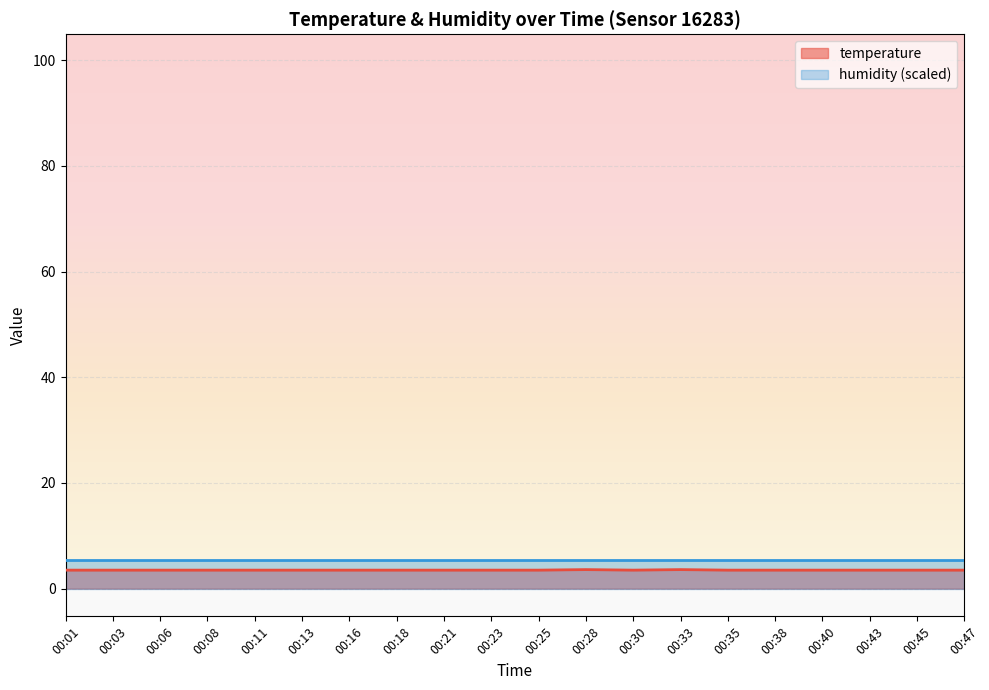

The value at 00:33 is 3.6. True or false?

True